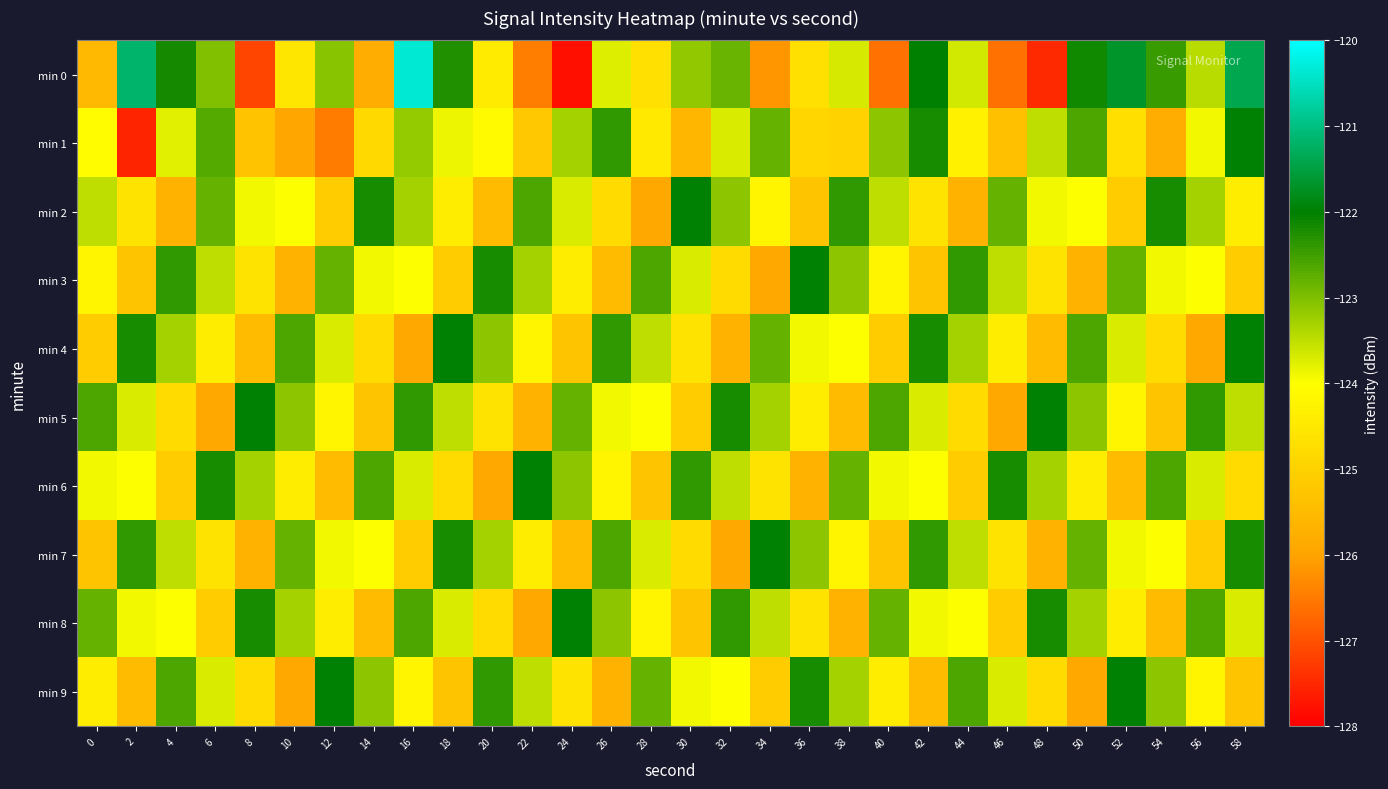

Count the number of categories in the chart.

30